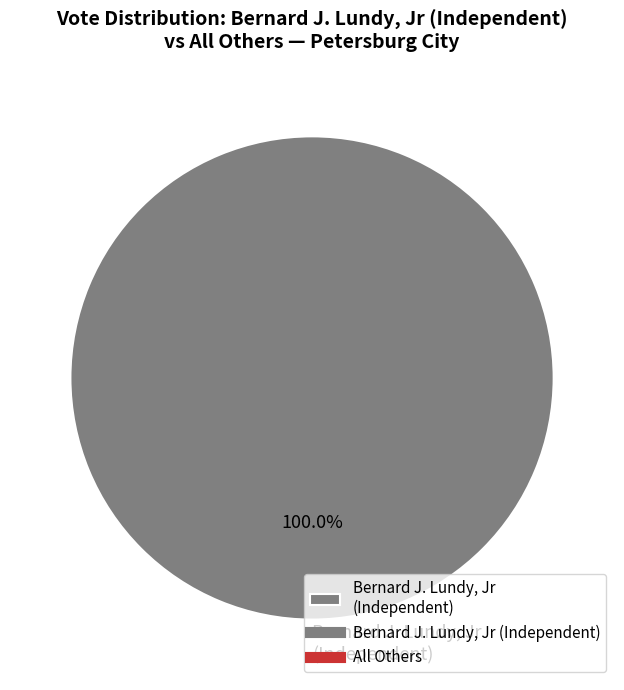

Rank the categories by value from highest to lowest.

Bernard J. Lundy, Jr (Independent)